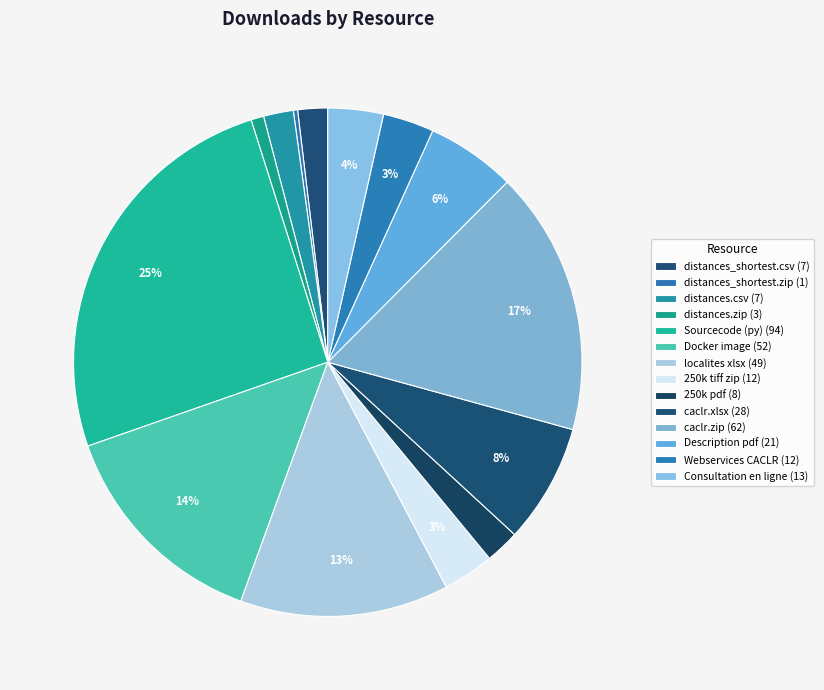

Which slice is the largest?

Sourcecode (py)